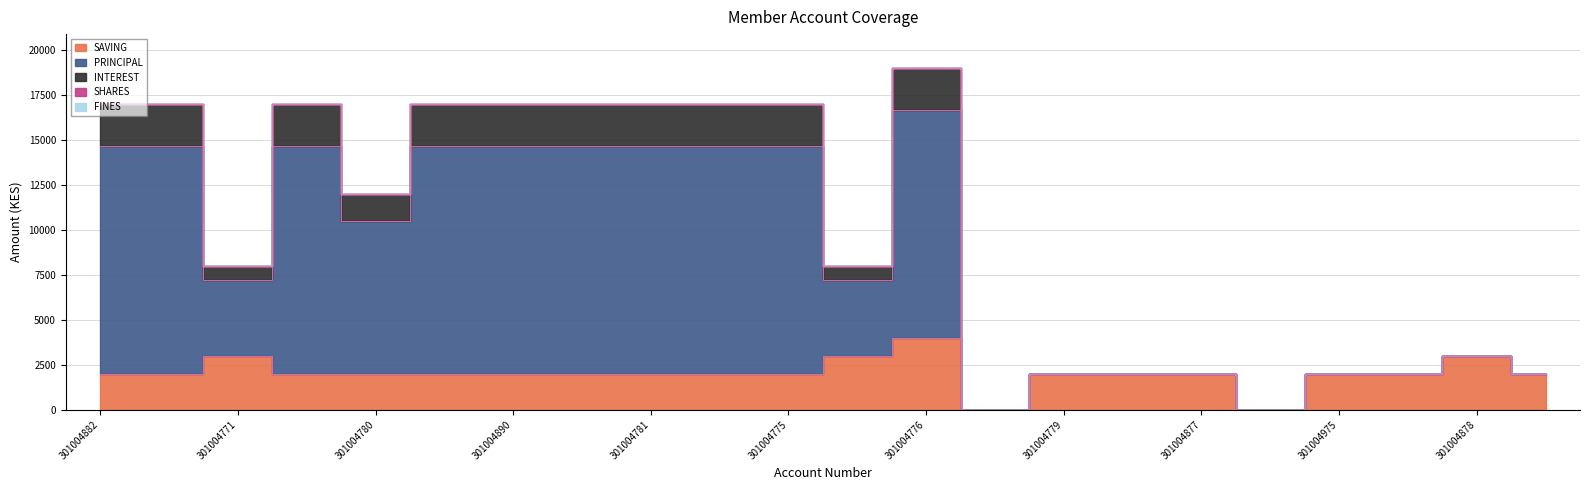

Where is the first local maximum for PRINCIPAL?

301004777